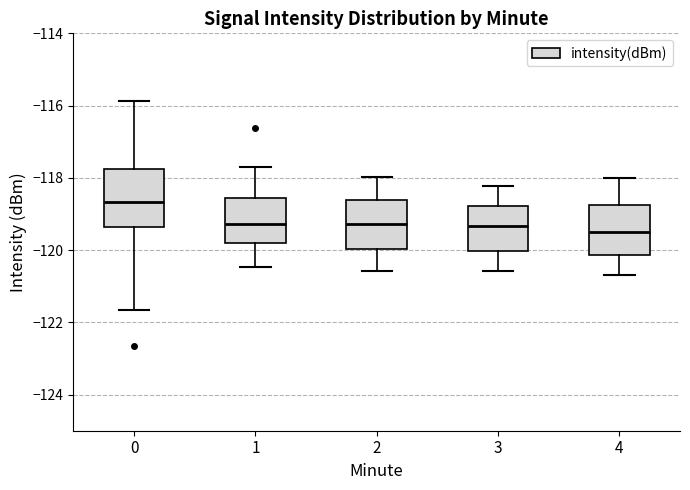

Reading left to right, transcribe this box plot: for each box, give where its median line is, the range the box spans, and where its two whiskers end, as read against the y-axis. The values are not printed on the chart, so give them approximately, as read against the axis.

0: median -118.6, box -119.4 to -117.8, whiskers -121.6 to -115.8
1: median -119.2, box -119.8 to -118.6, whiskers -120.4 to -117.8
2: median -119.2, box -120.0 to -118.6, whiskers -120.6 to -118.0
3: median -119.4, box -120.0 to -118.8, whiskers -120.6 to -118.2
4: median -119.6, box -120.2 to -118.8, whiskers -120.6 to -118.0